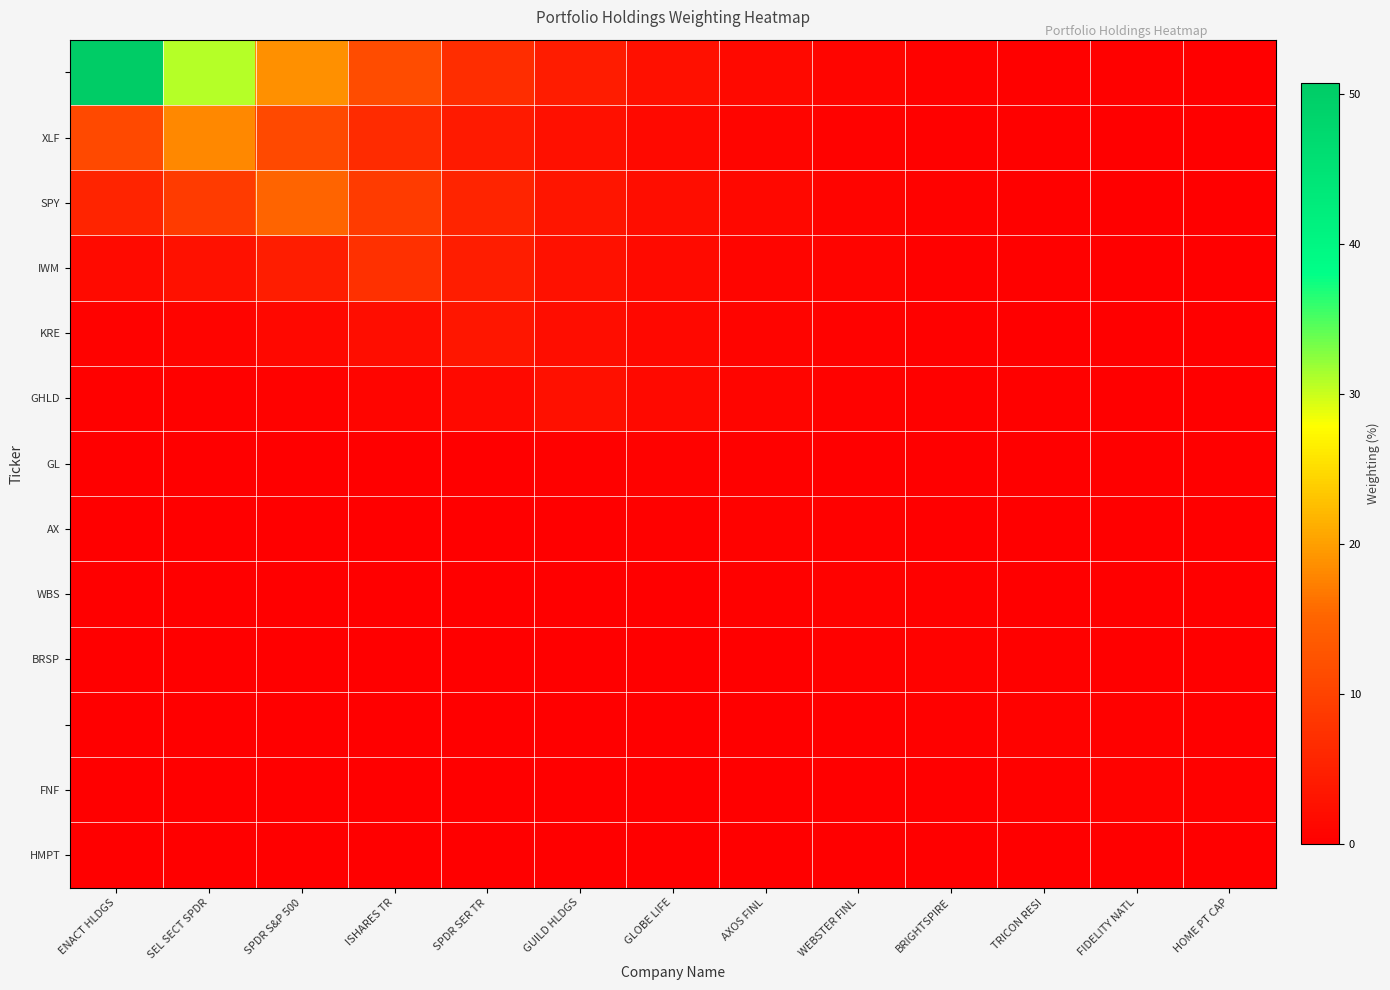

Which category has the highest value across all series?

ENACT HLDGS